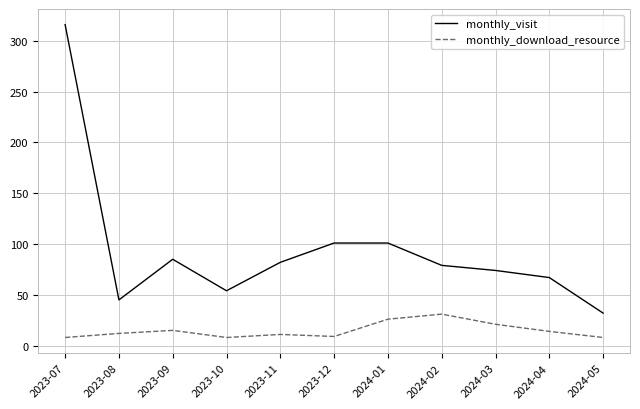

At 2024-04, list the series in order from largest to smallest.

monthly_visit, monthly_download_resource